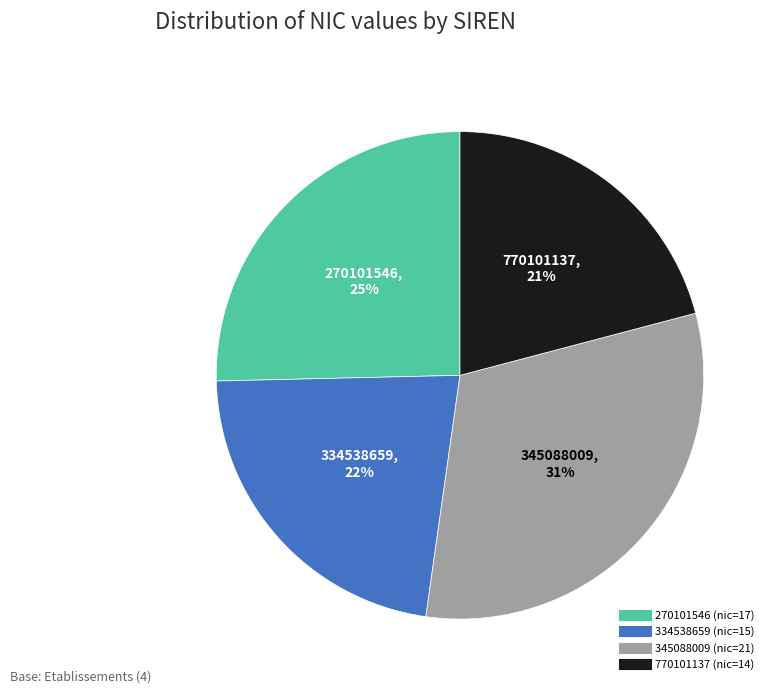

To the nearest percent, what percentage of the pie is 270101546?

25%